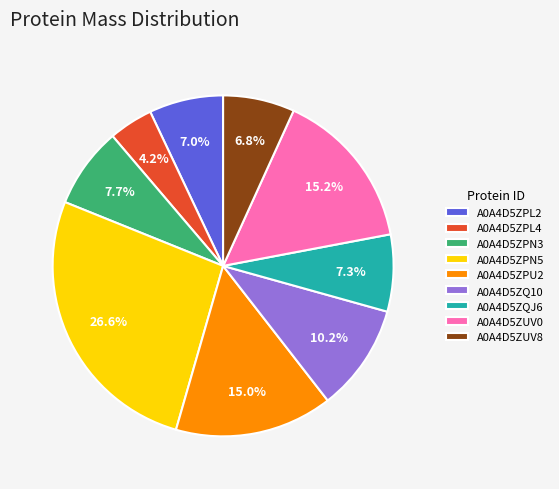

How many slices are in this pie chart?

9